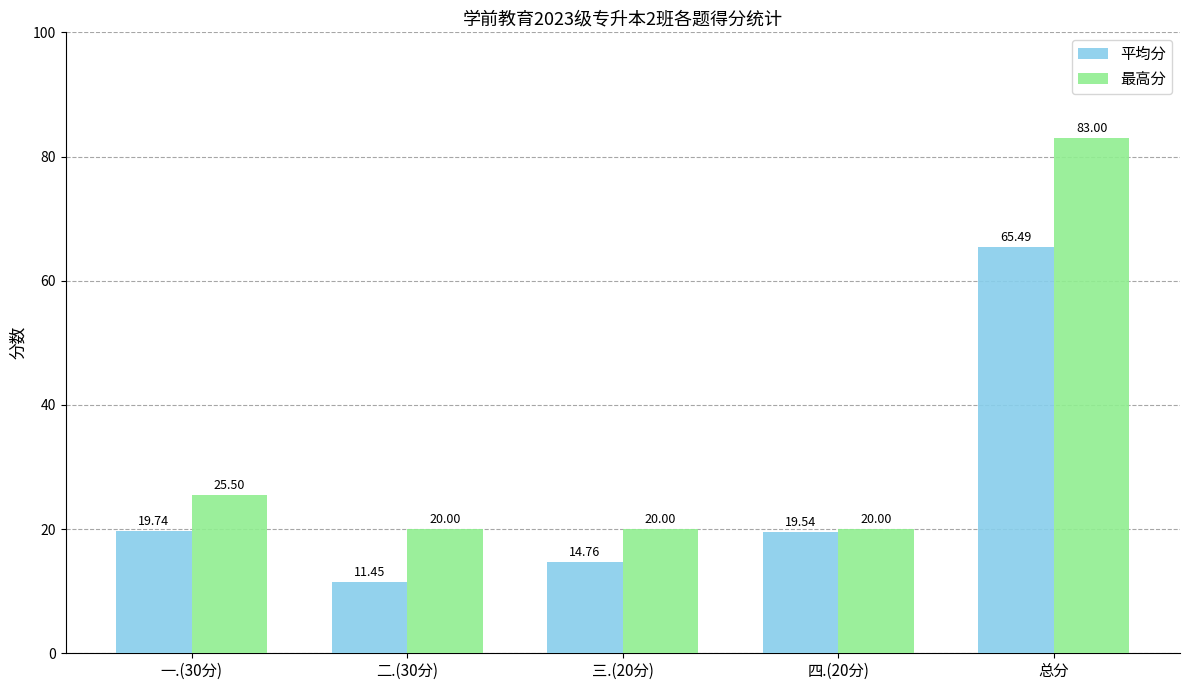

What is the difference between the highest and lowest values at 一.(30分)?

5.8